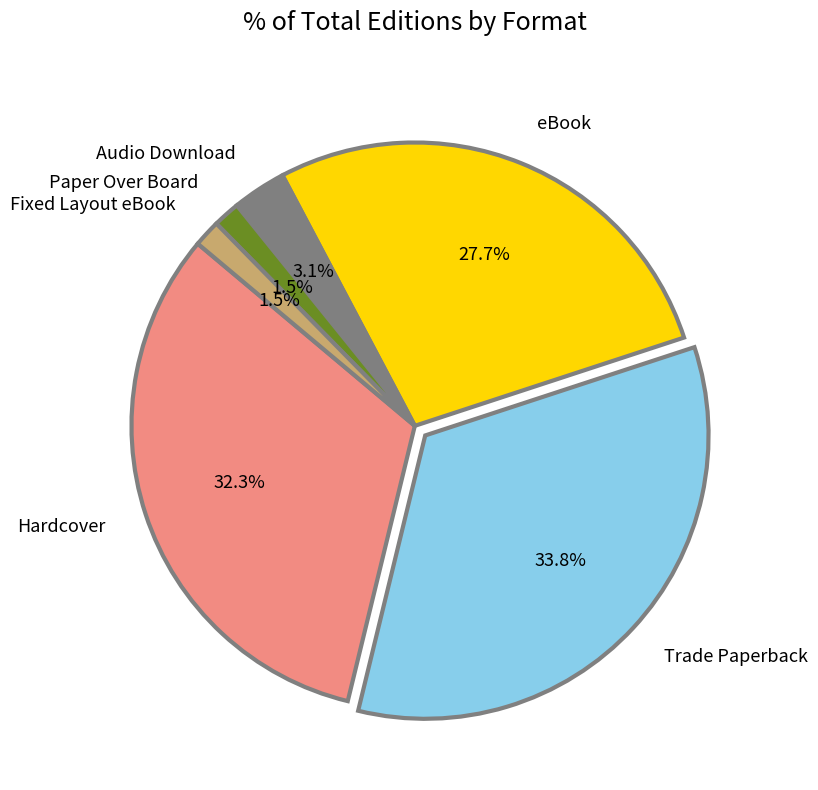

To the nearest percent, what is the average slice percentage?

17%